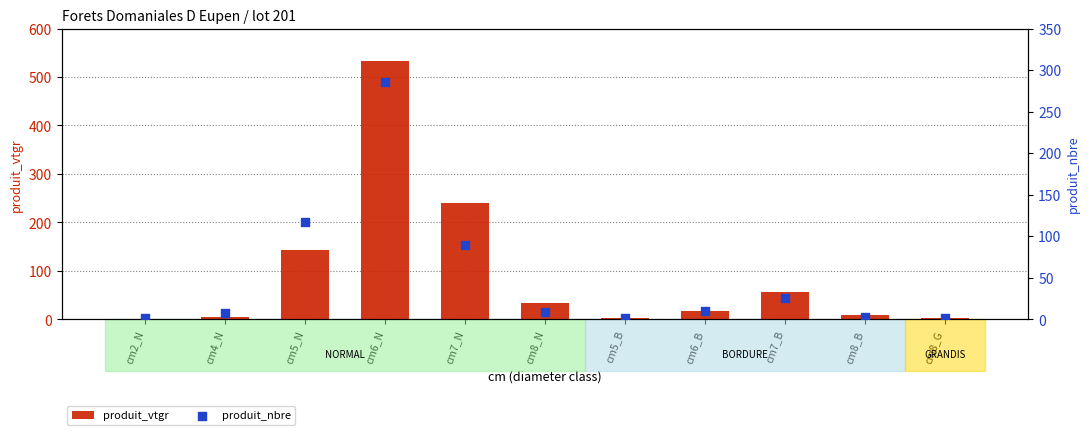

What are all the series names shown in the legend?

produit_vtgr, produit_nbre